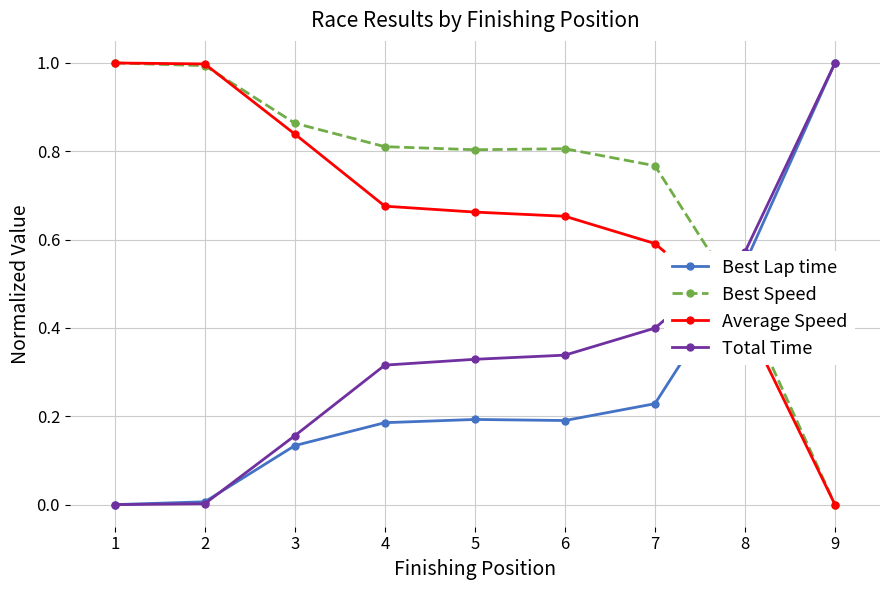

What is the sum of all Best Lap time values?

2.5